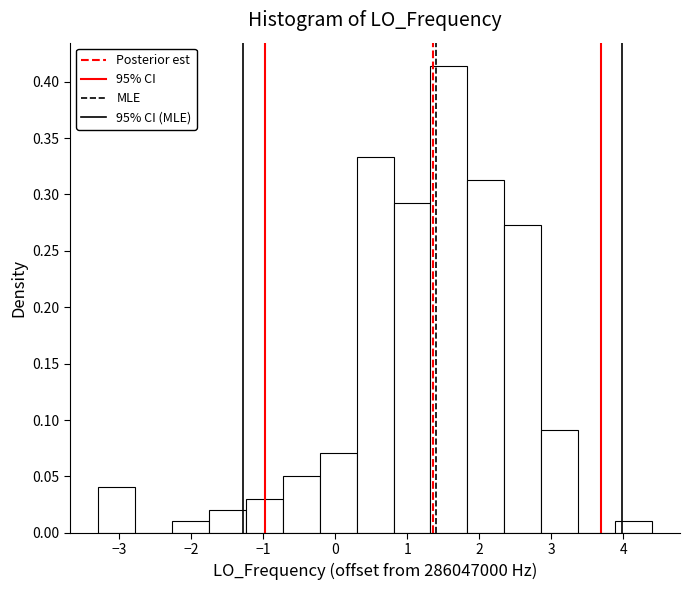

Reading left to right, list every bar in this chart as the range it spans on the x-axis followed by its height. Neither the bar edges nor the heights are printed on the chart, so give them approximately, as read against the axes.

-3.3 to -2.8: 0.040
-2.8 to -2.3: 0
-2.3 to -1.8: 0.010
-1.8 to -1.2: 0.020
-1.2 to -0.7: 0.030
-0.7 to -0.2: 0.050
-0.2 to 0.3: 0.070
0.3 to 0.8: 0.335
0.8 to 1.3: 0.295
1.3 to 1.8: 0.415
1.8 to 2.3: 0.315
2.3 to 2.9: 0.275
2.9 to 3.4: 0.090
3.4 to 3.9: 0
3.9 to 4.4: 0.010